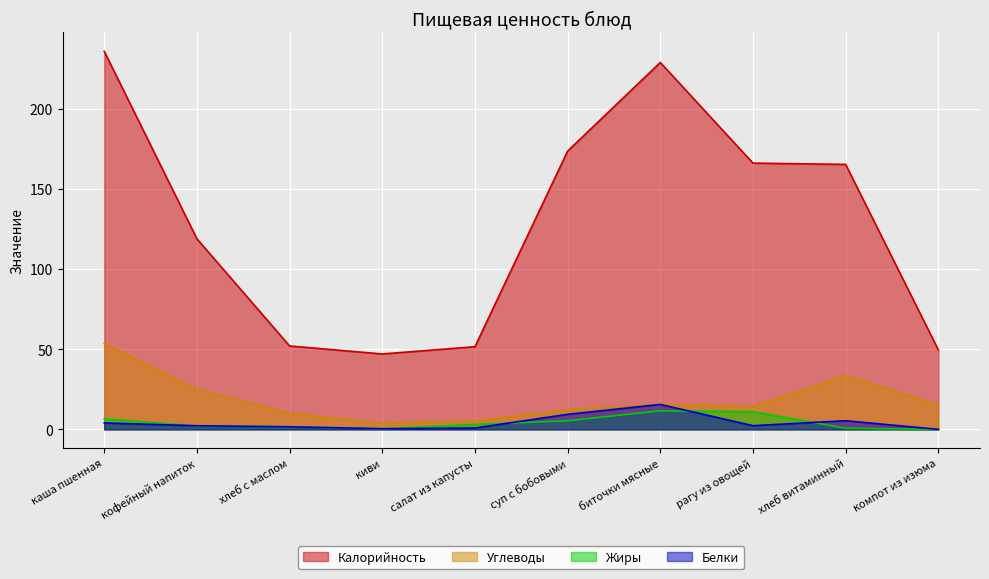

How many data points does each series have?

10